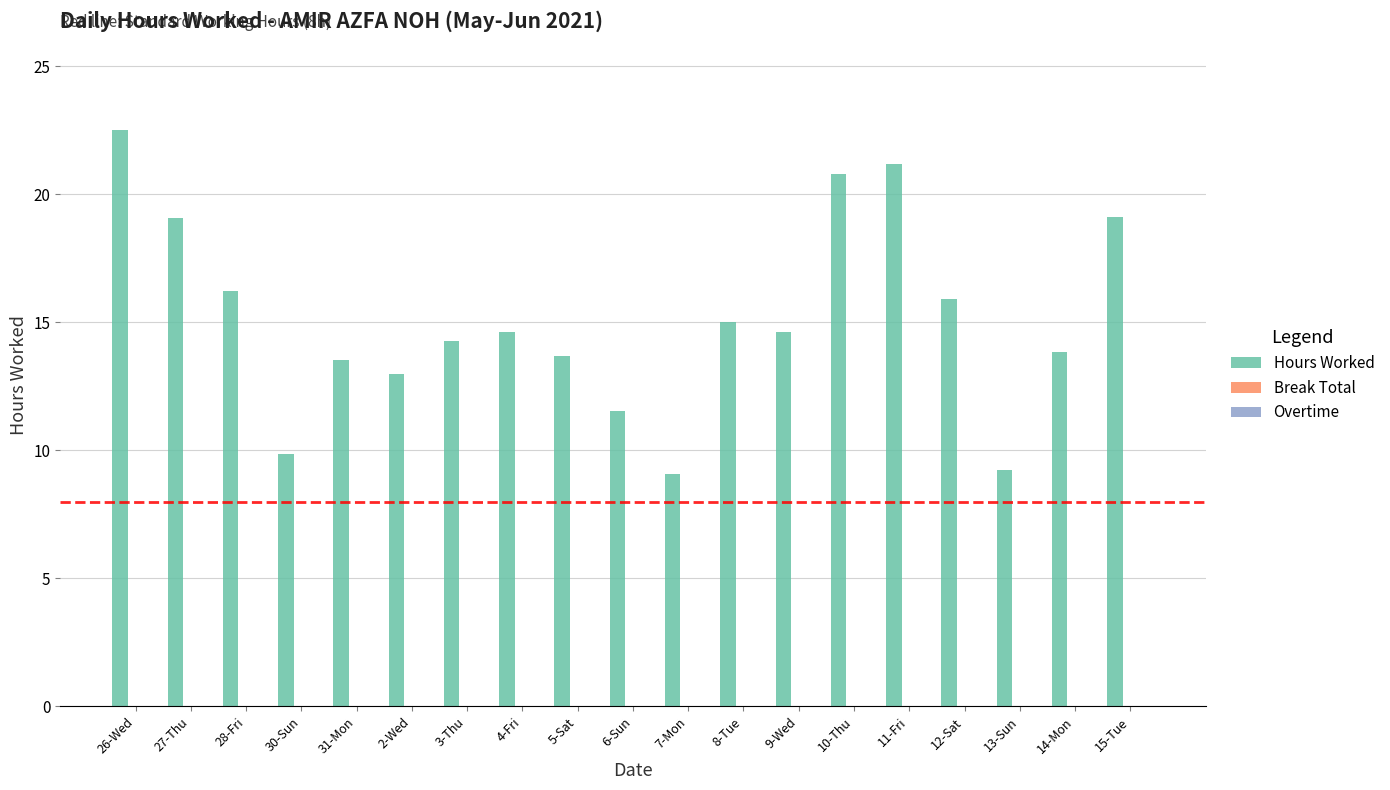

What is the maximum value shown in the chart?

22.5